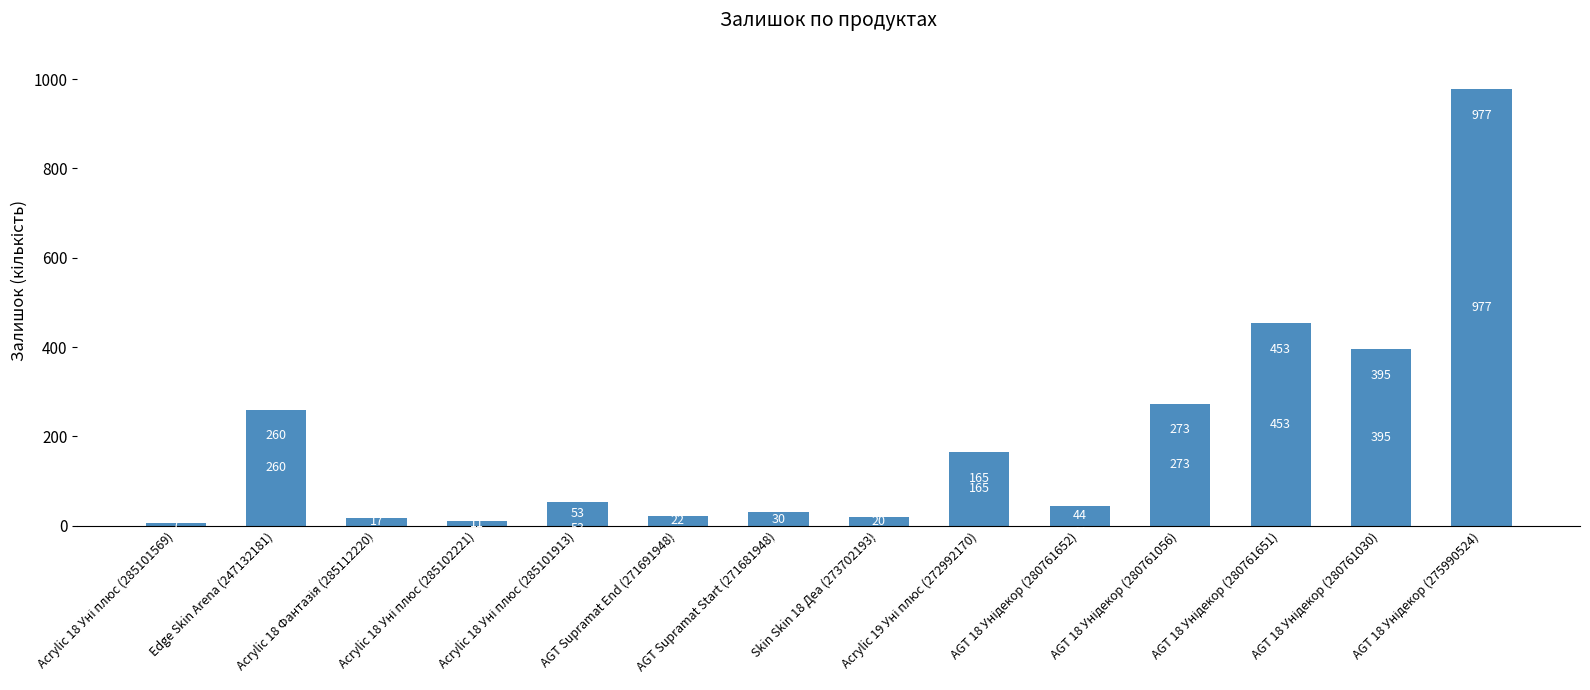

What is the smallest value displayed?

7